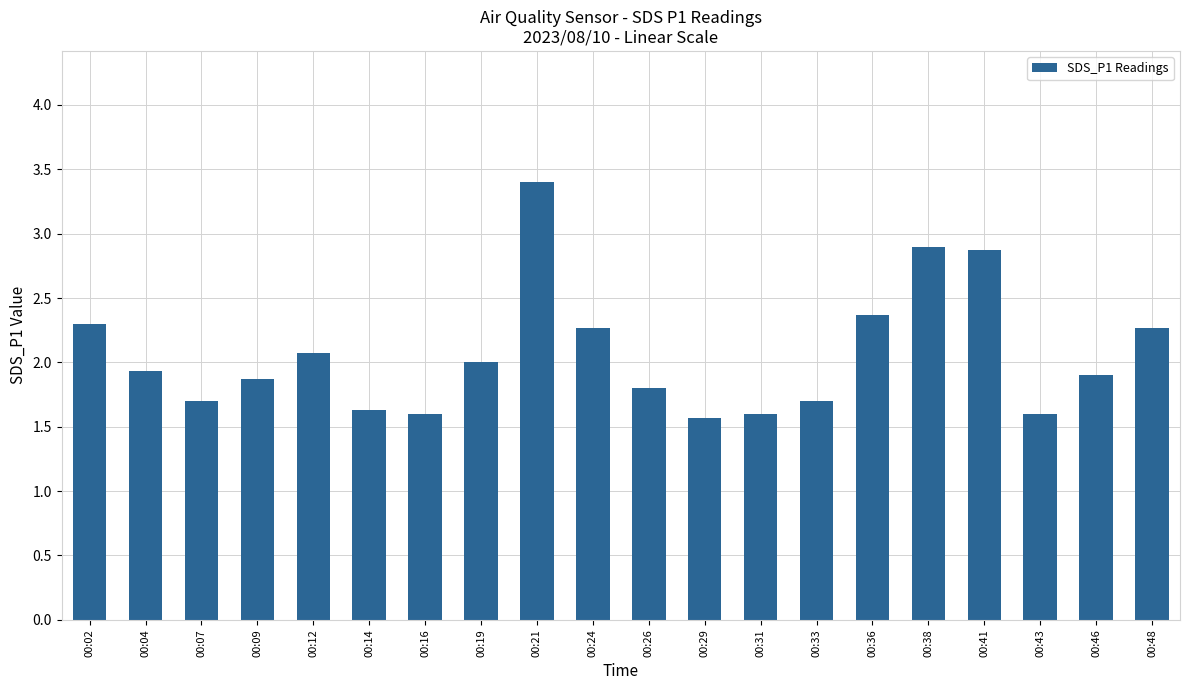

What is the difference between the second highest and minimum values?

1.3